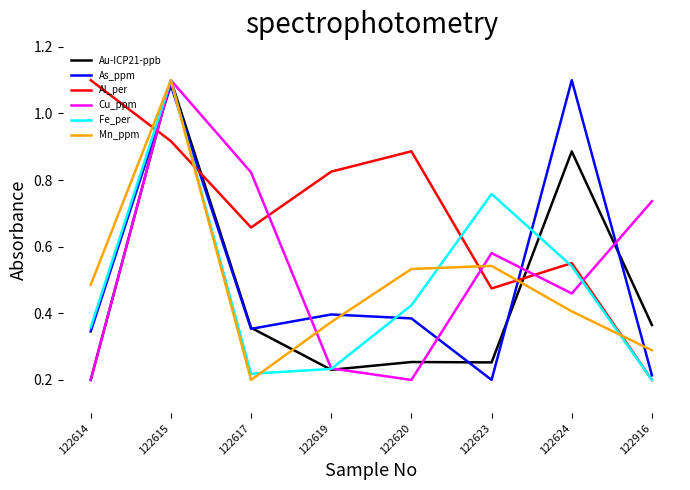

True or false: As_ppm and Cu_ppm intersect in this chart.

True